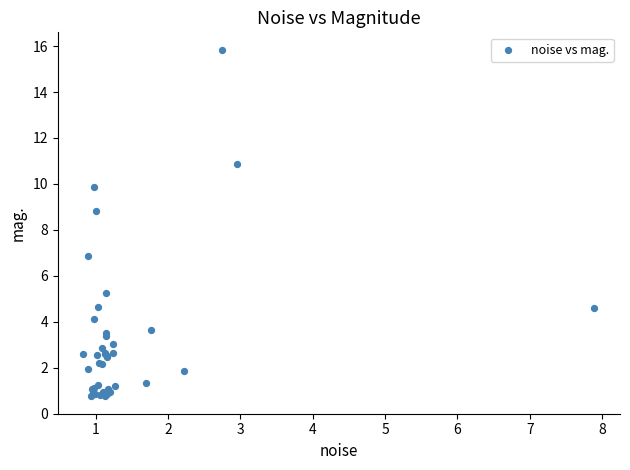

What Y value in the scatter plot is closest to 8?

8.8